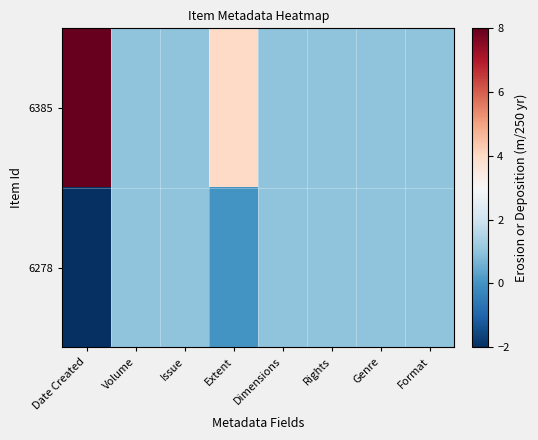

List the series in order of their overall mean, lowest first.

6278, 6385